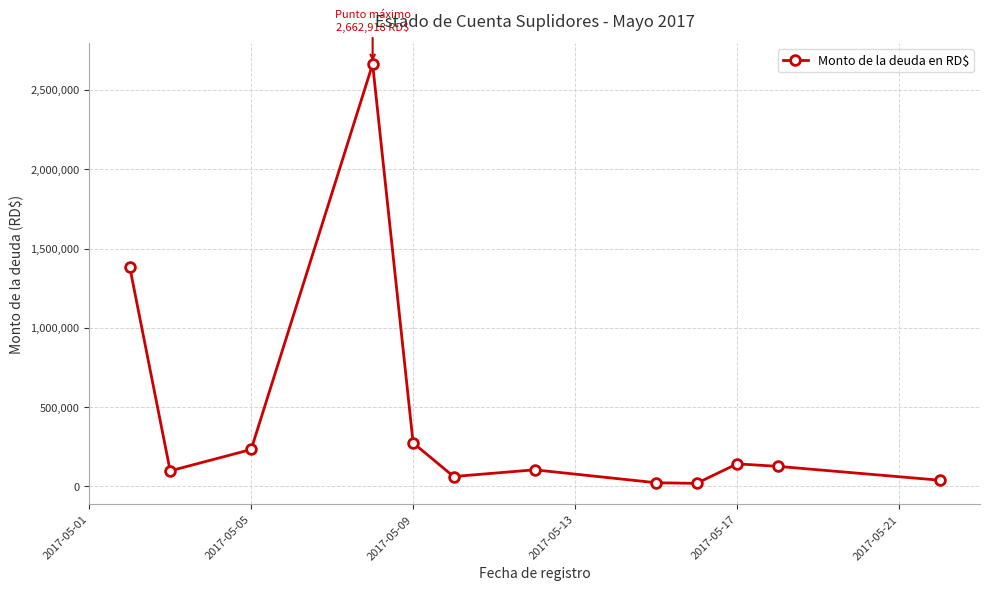

What is the value of the 6th point from the left?

62237.7